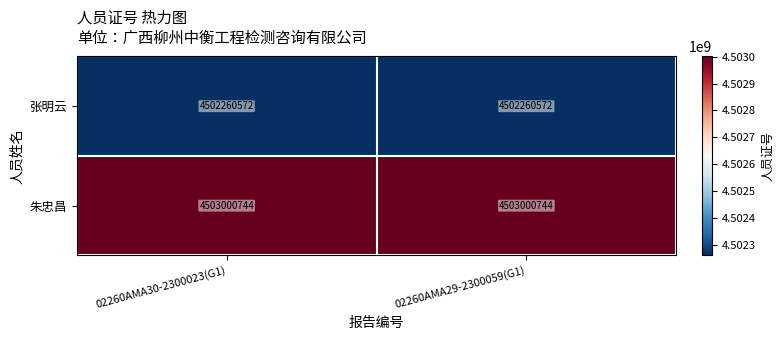

Reading left to right, what are all the values shown in this chart?

张明云: 4502260572	4502260572
朱忠昌: 4503000744	4503000744